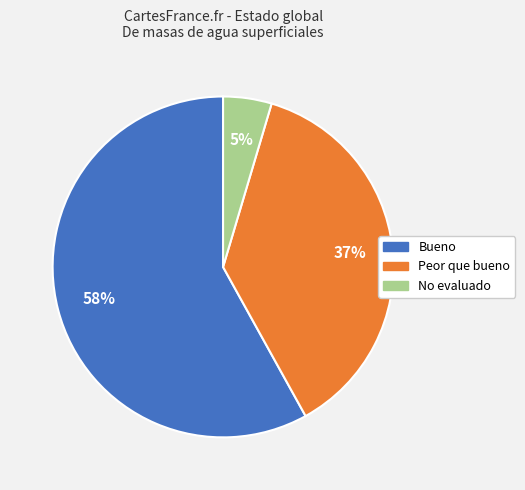

Between Bueno and Peor que bueno, which is larger?

Bueno